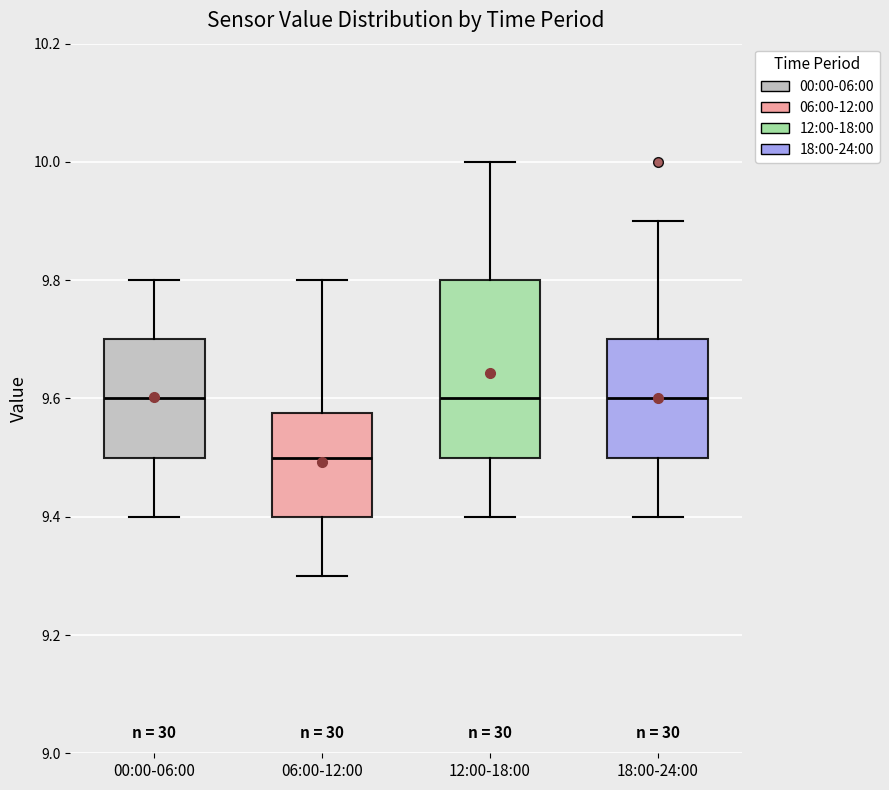

Reading left to right, transcribe this box plot: for each box, give where its median line is, the range the box spans, and where its two whiskers end, as read against the y-axis. The values are not printed on the chart, so give them approximately, as read against the axis.

00:00-06:00: median 9.60, box 9.50 to 9.70, whiskers 9.40 to 9.80
06:00-12:00: median 9.50, box 9.40 to 9.58, whiskers 9.30 to 9.80
12:00-18:00: median 9.60, box 9.50 to 9.80, whiskers 9.40 to 10.00
18:00-24:00: median 9.60, box 9.50 to 9.70, whiskers 9.40 to 9.90